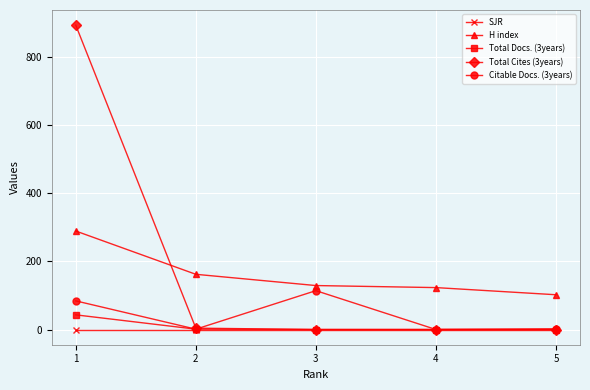

Does the chart have visible grid lines?

Yes